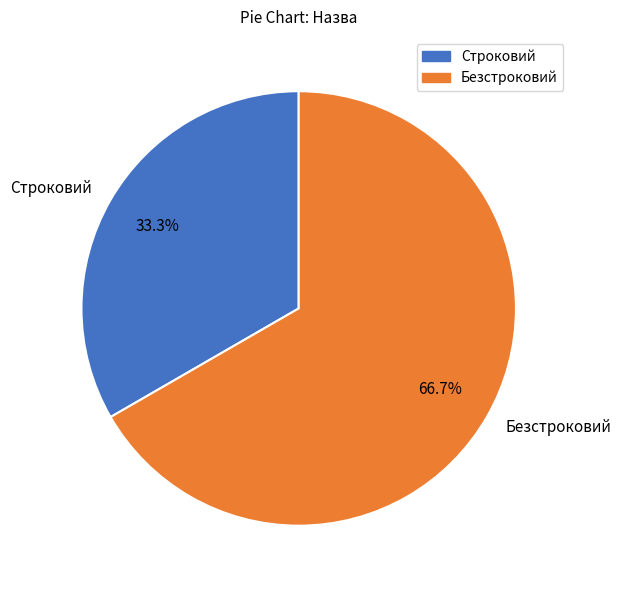

What is the majority slice?

Безстроковий